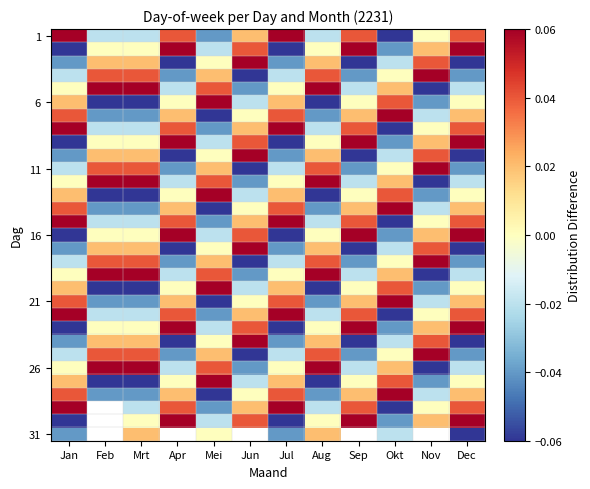

Which series has the widest spread of values?

1